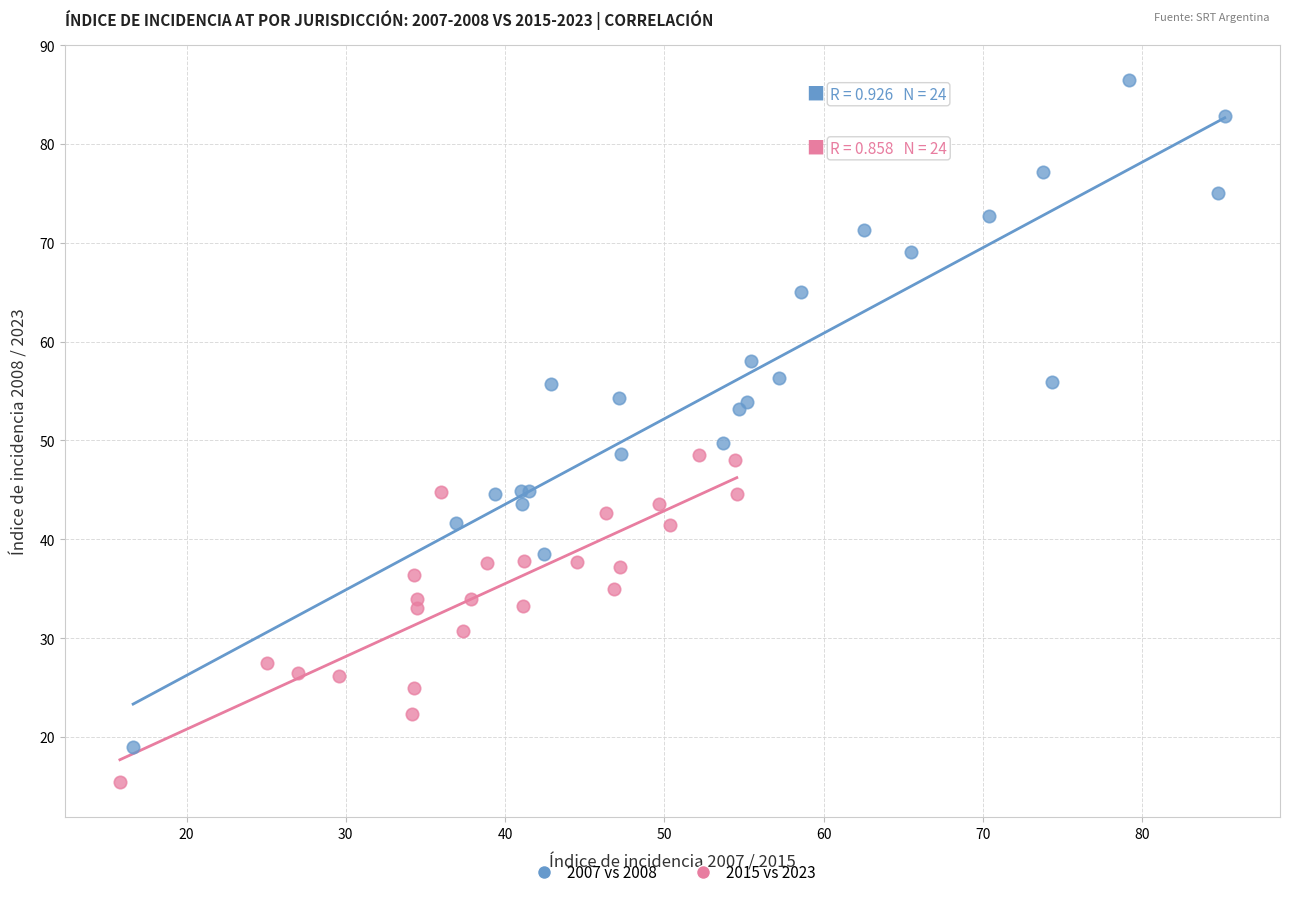

Which series contains the lowest Y value?

2015 vs 2023